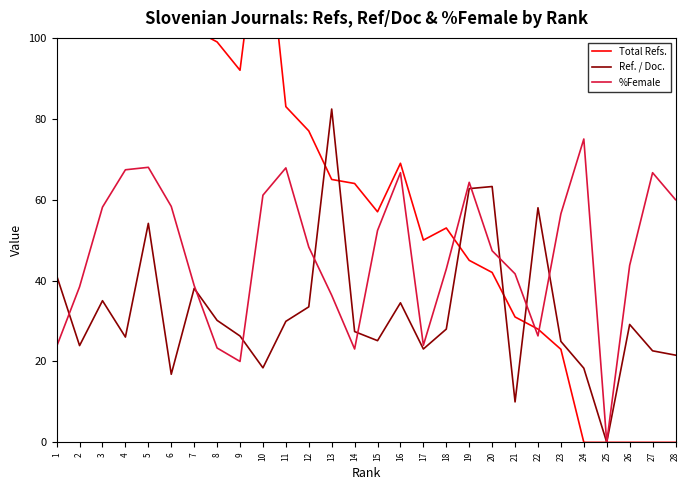

Rank the categories by Total Refs. value from highest to lowest.

1, 2, 10, 4, 3, 5, 6, 7, 8, 9, 11, 12, 16, 13, 14, 15, 18, 17, 19, 20, 21, 22, 23, 24, 25, 26, 27, 28